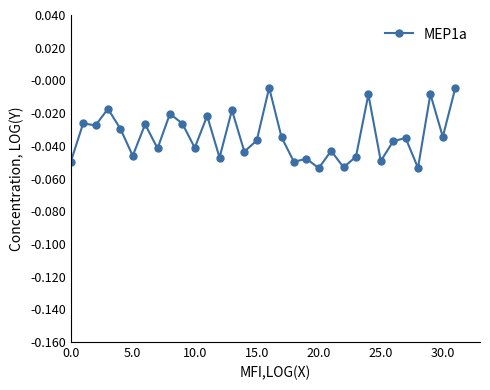

Is this an area chart (filled region under the line)?

No